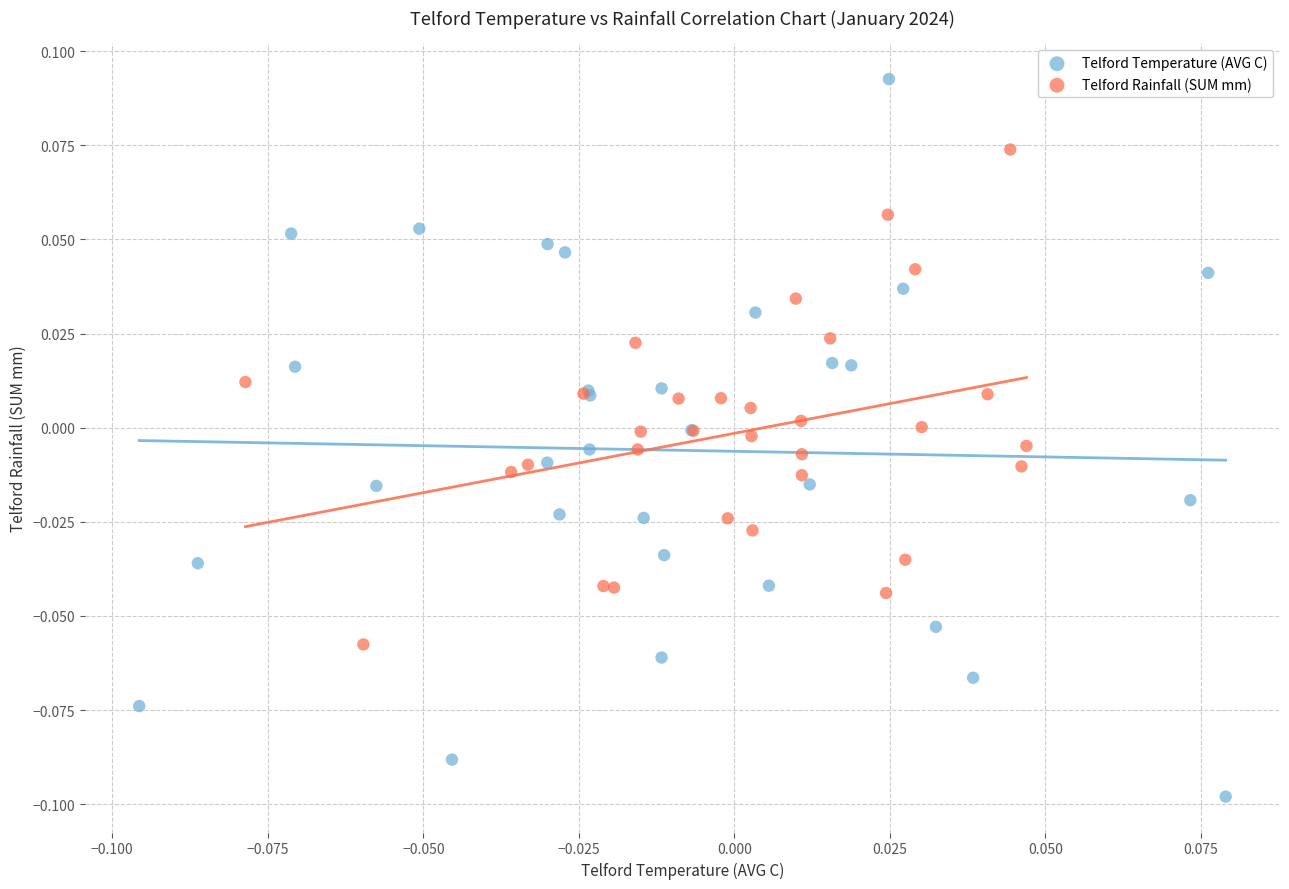

Which series reaches the maximum Y coordinate?

Telford Temperature (AVG C)